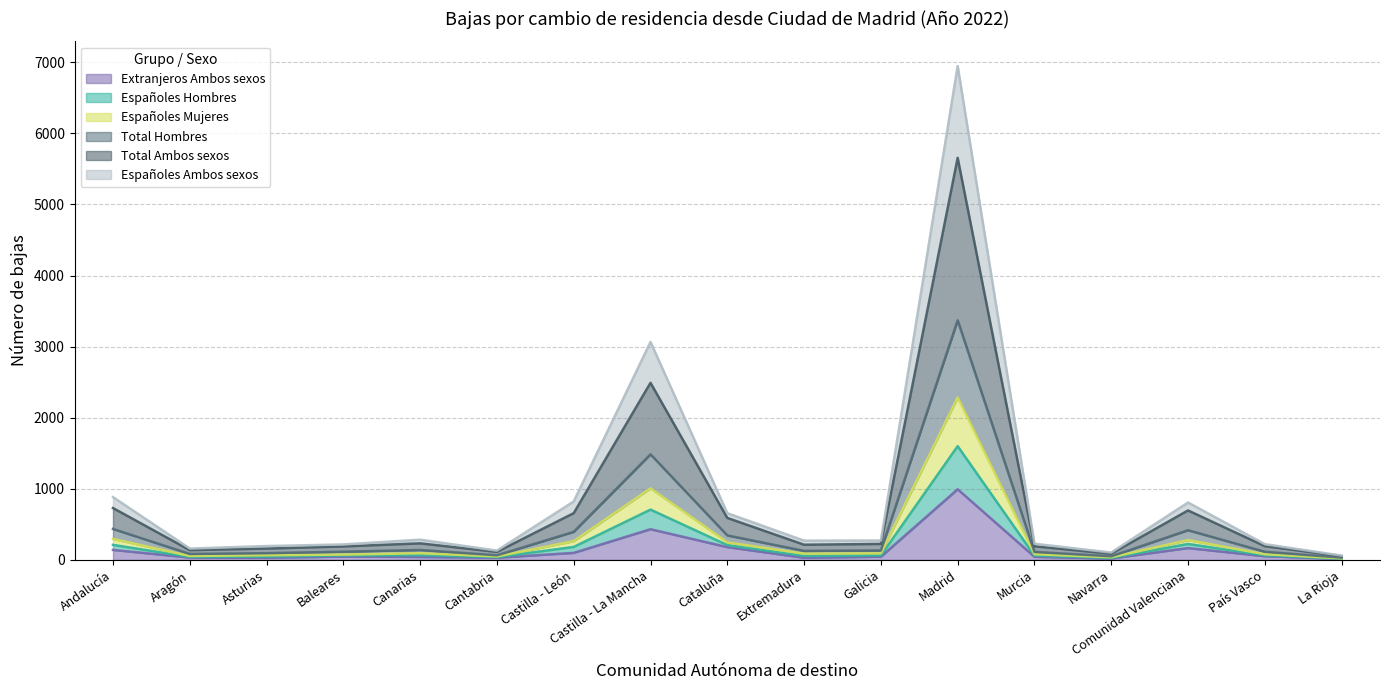

What is the label of the 8th point from the right?

Extremadura